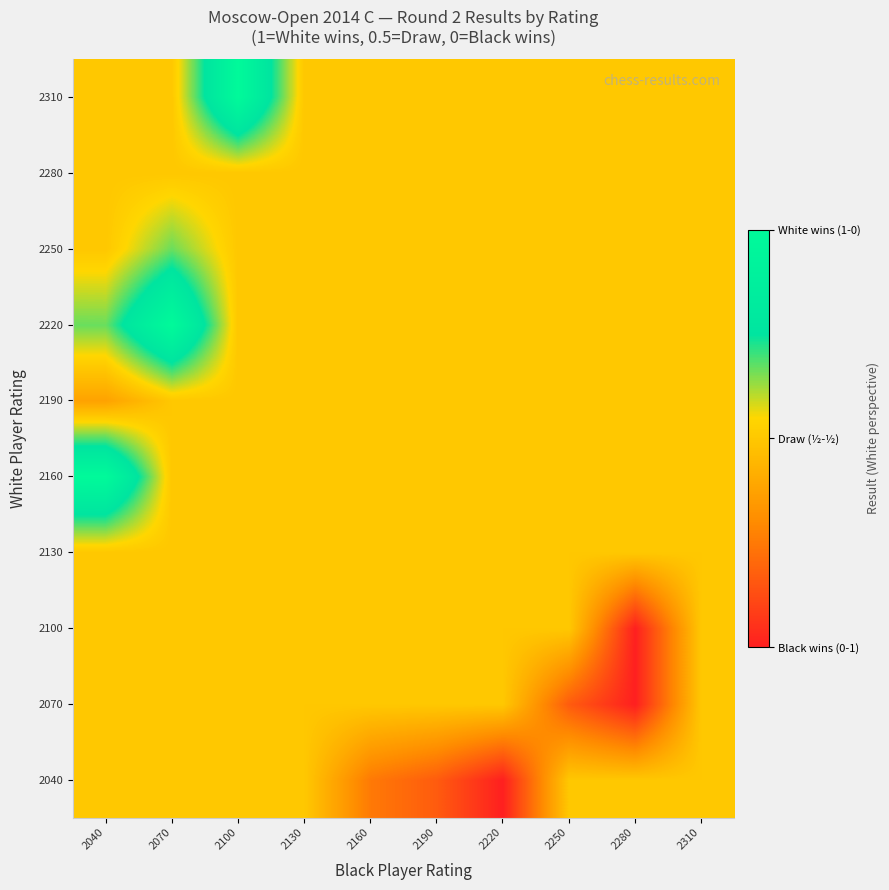

At which category is the sum across all series the highest?

2070